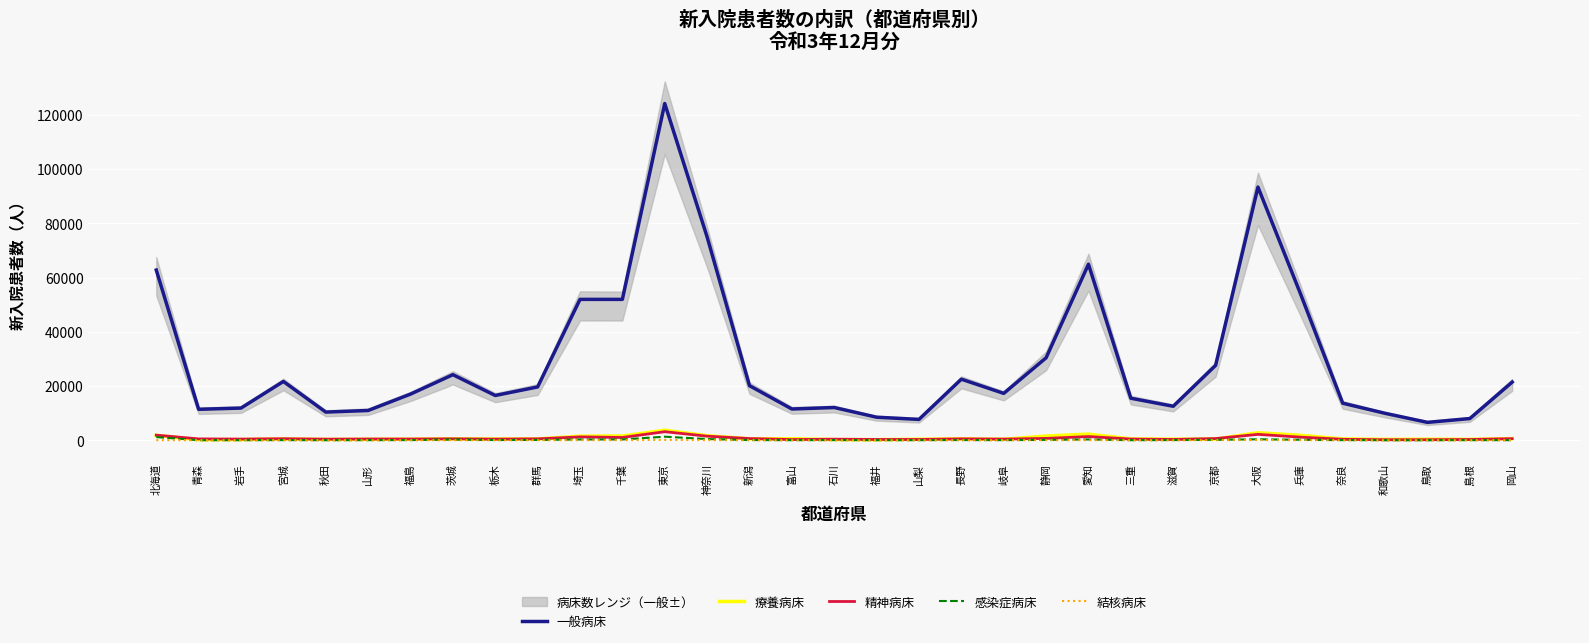

What is the sum of all 感染症病床 values?

5268